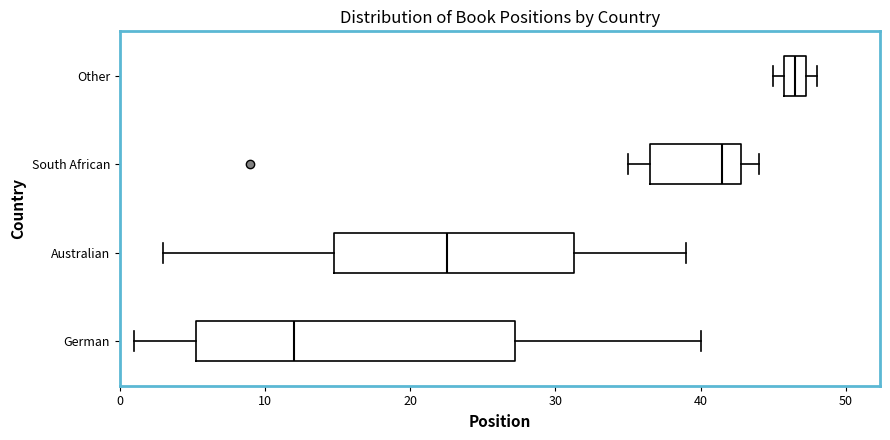

Reading bottom to top, transcribe this box plot: for each box, give where its median line is, the range the box spans, and where its two whiskers end, as read against the x-axis. The values are not printed on the chart, so give them approximately, as read against the axis.

German: median 12, box 5 to 27, whiskers 1 to 40
Australian: median 23, box 15 to 31, whiskers 3 to 39
South African: median 42, box 37 to 43, whiskers 35 to 44
Other: median 47 (inside the box), box 46 to 47, whiskers 45 to 48